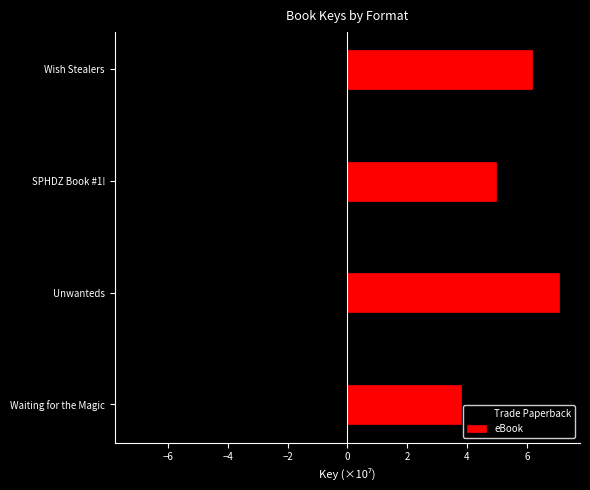

Are the bars horizontal?

Yes